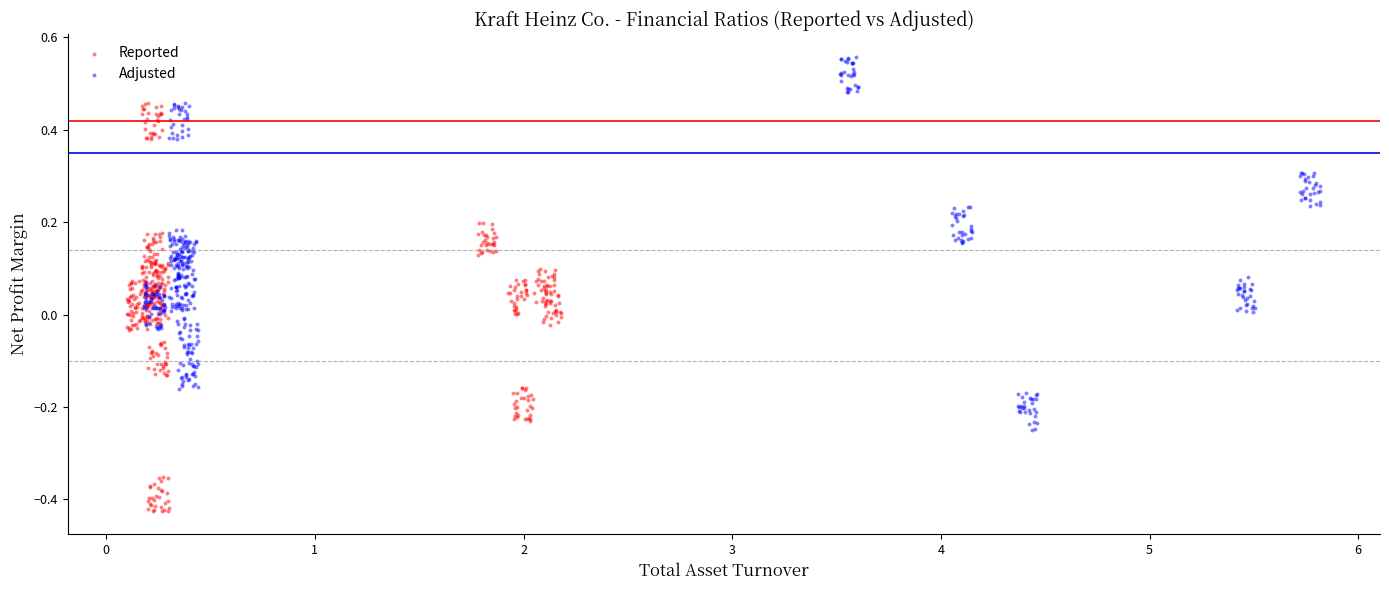

Which series has the largest Y range (max minus min)?

Reported